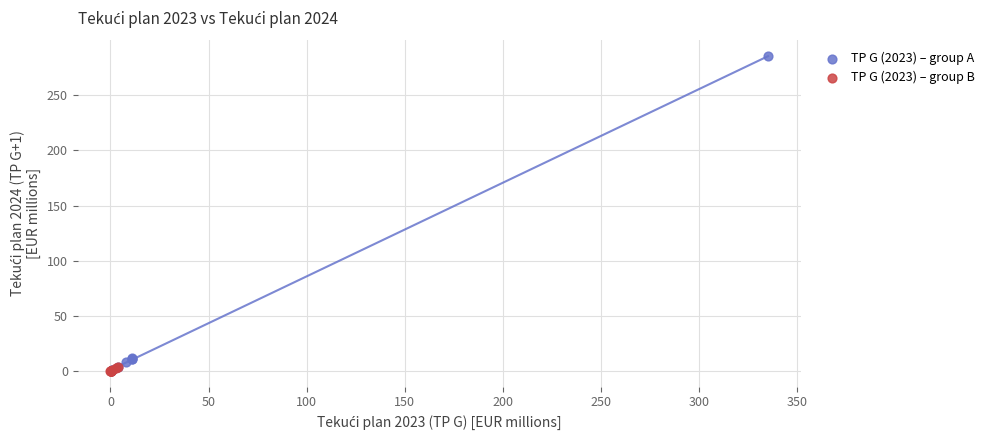

Which series has the widest spread of Y values?

TP G (2023) – group A